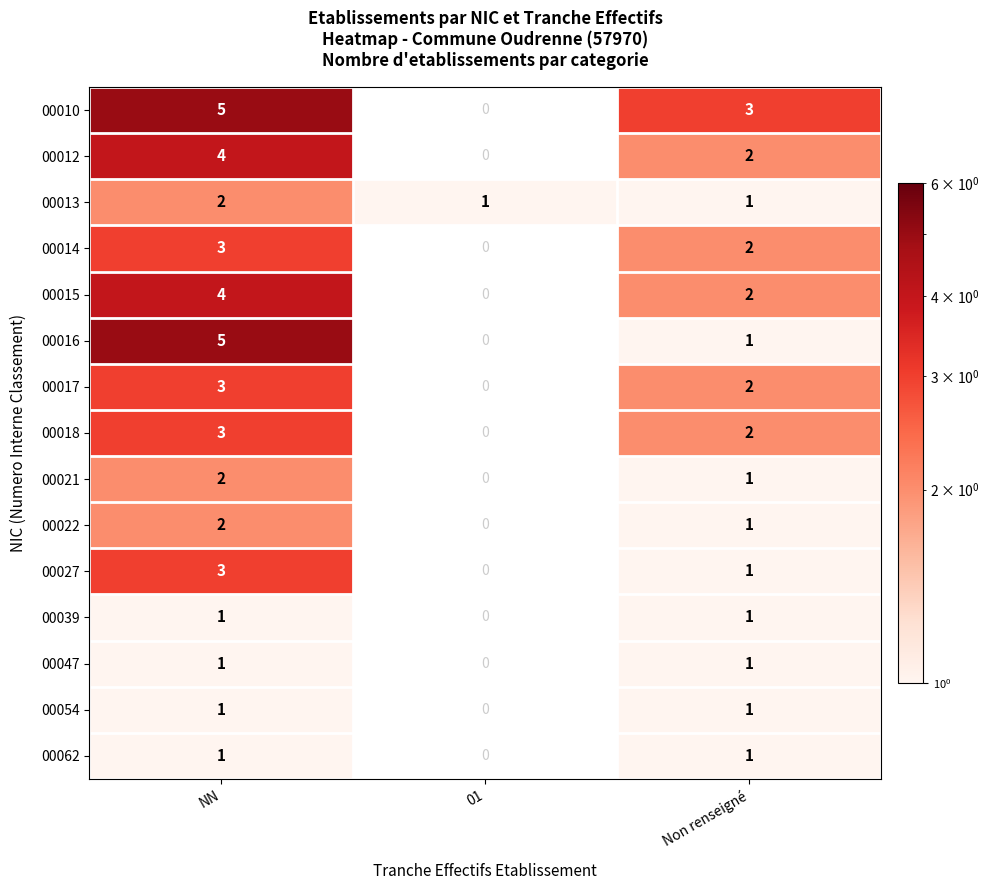

Is the value of 00021 at Non renseigné greater than the value of 00017 at NN?

No